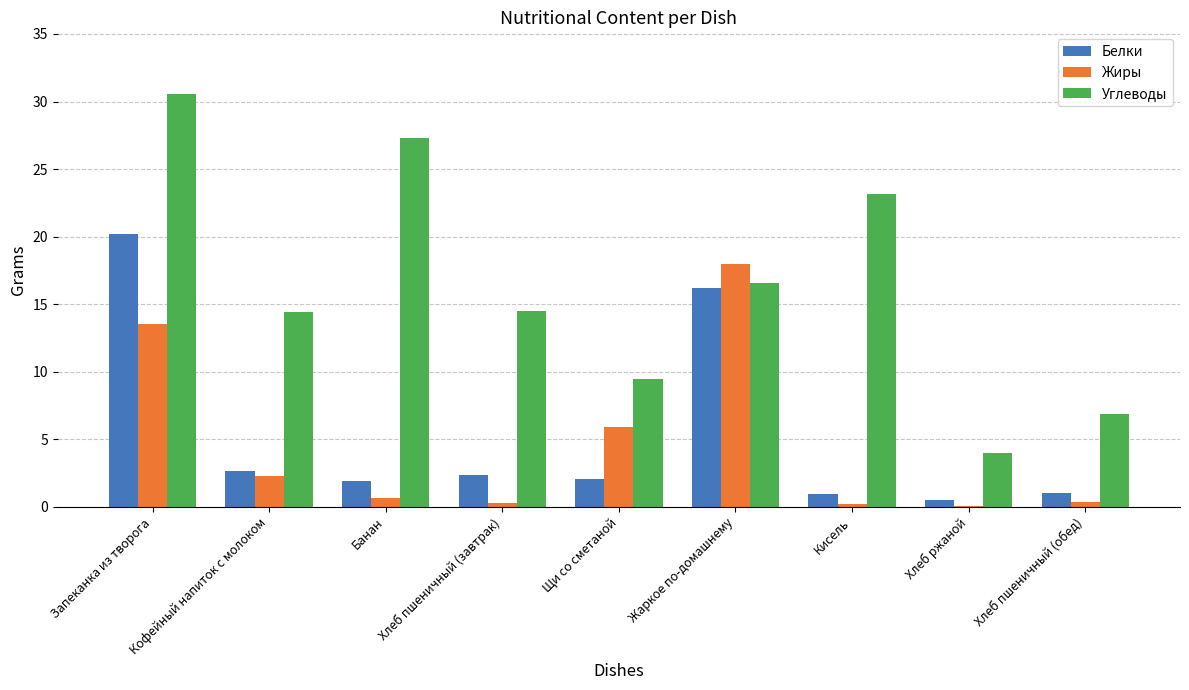

Where is Углеводы nearest to the value 17?

Жаркое по-домашнему